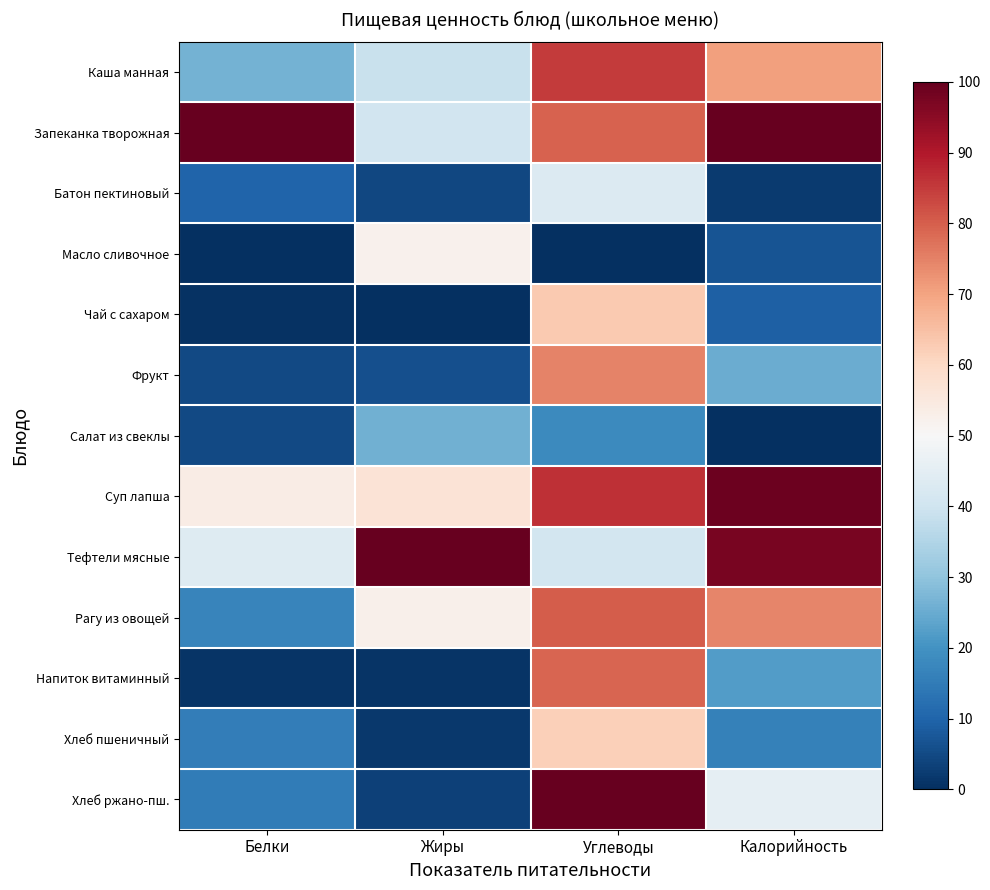

At how many categories does at least one series exceed 42?

4